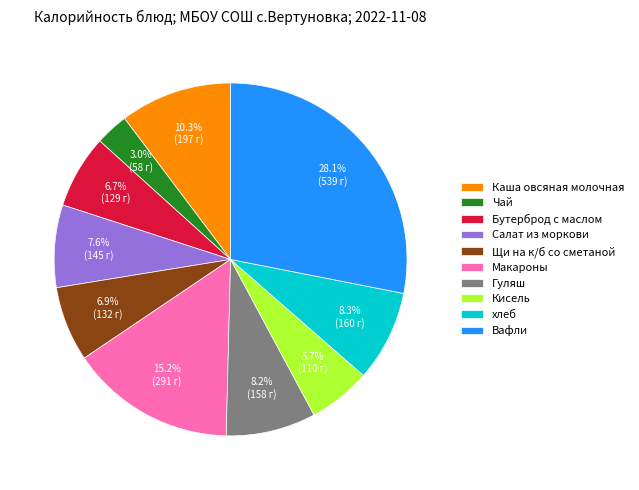

Which slice is the smallest?

Чай